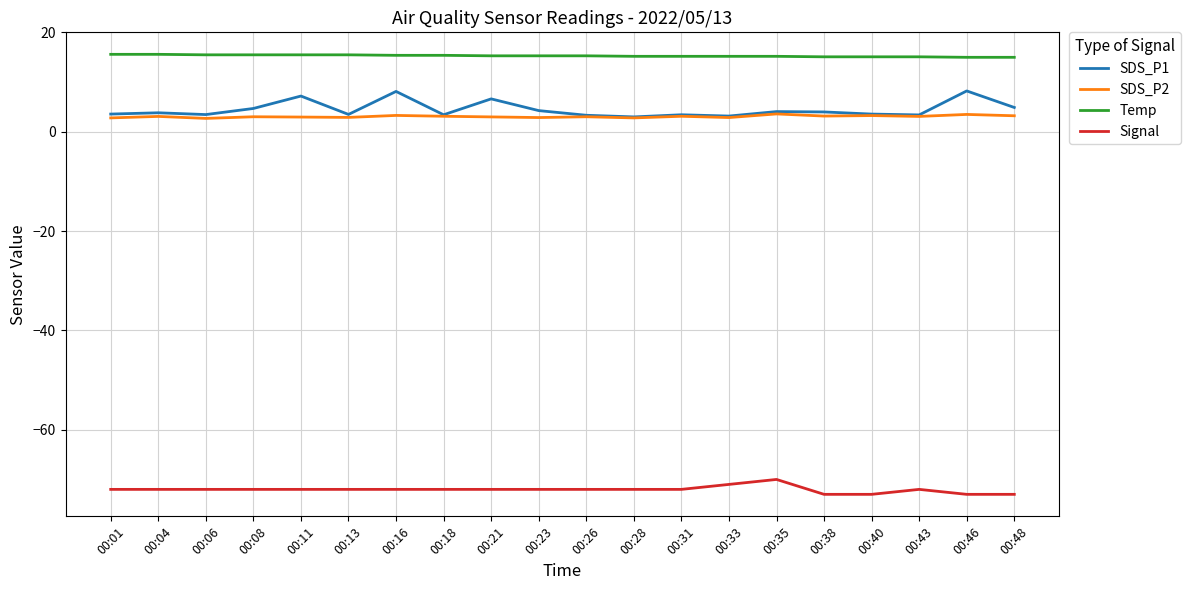

Is this an area chart (filled region under the line)?

No